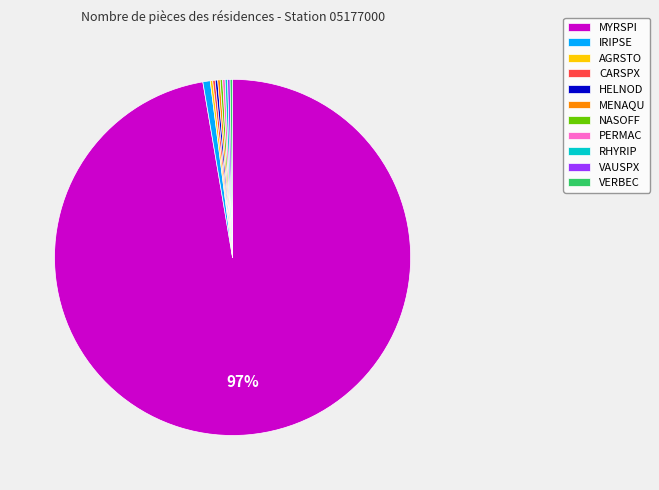

Is MYRSPI the majority of the pie?

Yes